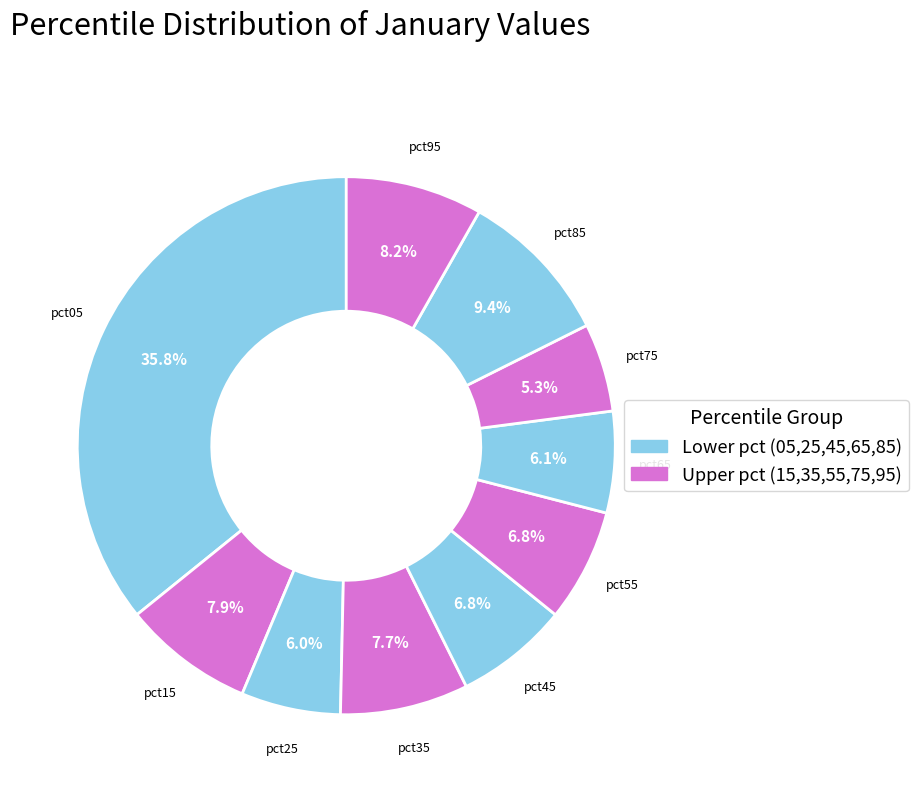

To the nearest percent, what portion does pct35 represent?

8%